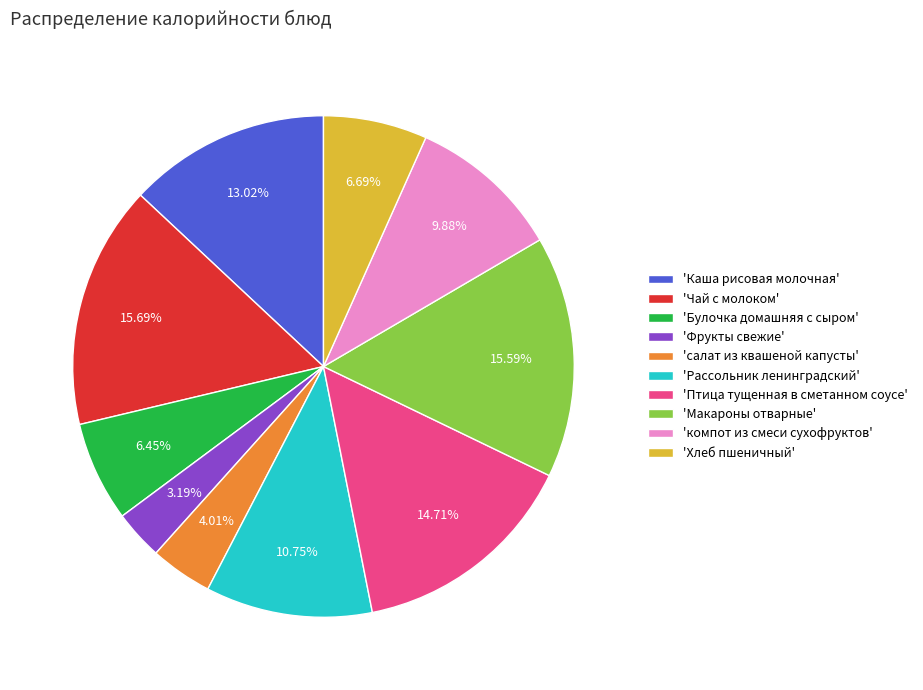

Between 'Чай с молоком' and 'Каша рисовая молочная', which is larger?

'Чай с молоком'